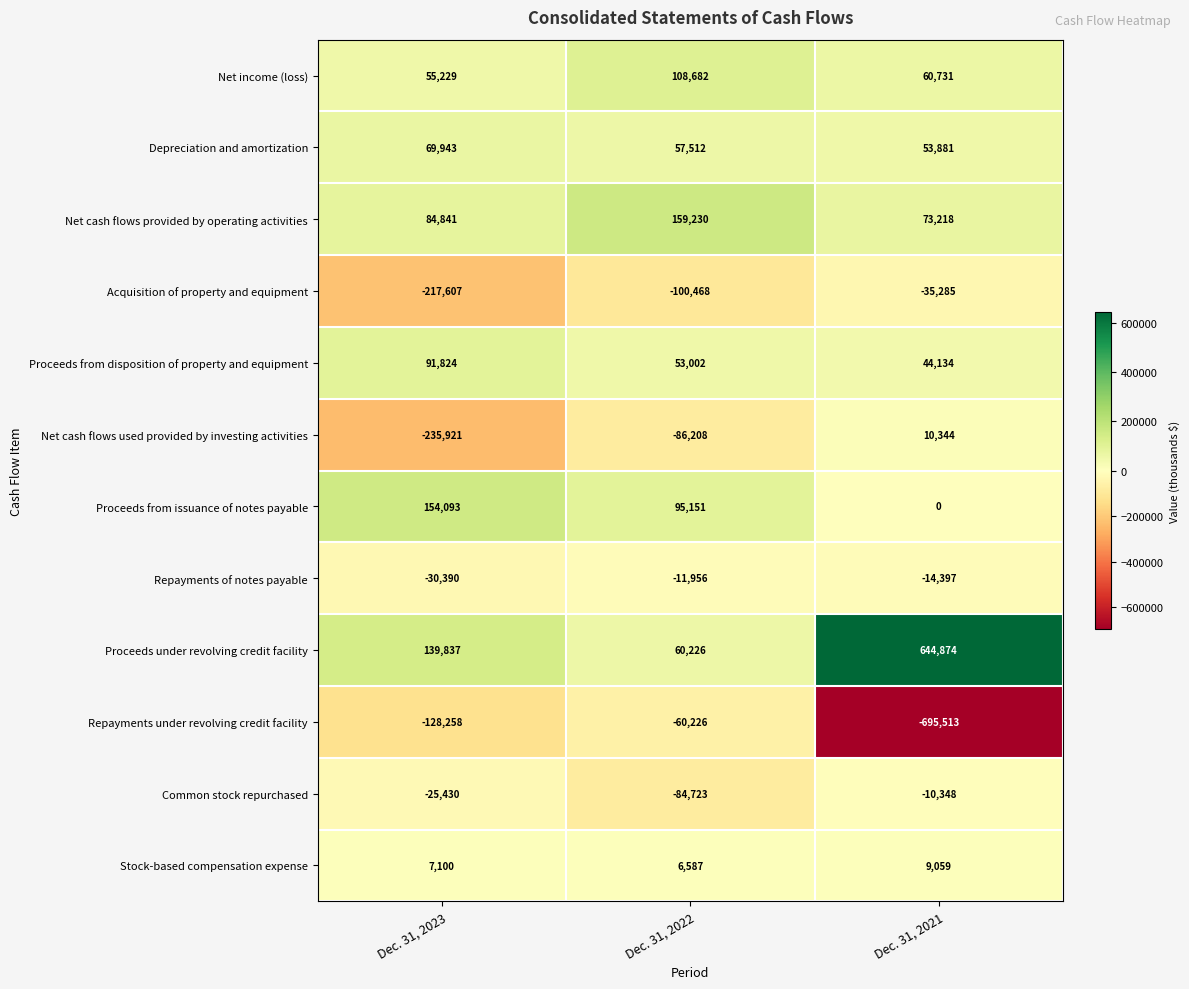

Rank the series by their maximum value, from lowest to highest.

Repayments under revolving credit facility, Acquisition of property and equipment, Repayments of notes payable, Common stock repurchased, Stock-based compensation expense, Net cash flows used provided by investing activities, Depreciation and amortization, Proceeds from disposition of property and equipment, Net income (loss), Proceeds from issuance of notes payable, Net cash flows provided by operating activities, Proceeds under revolving credit facility